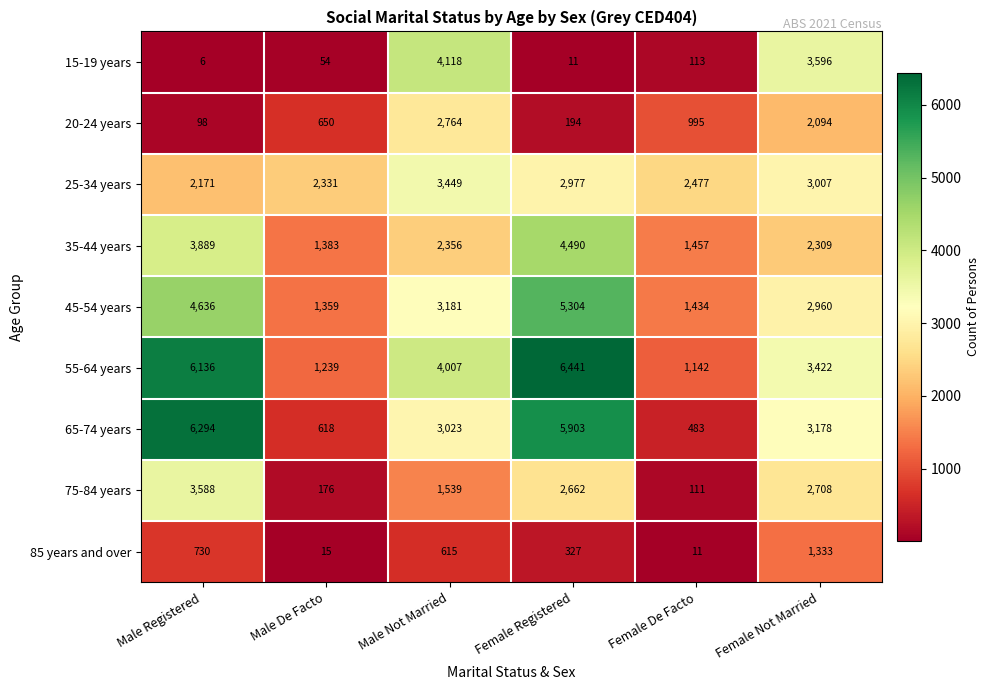

Is it true that 55-64 years equals 1239 at Male De Facto?

True